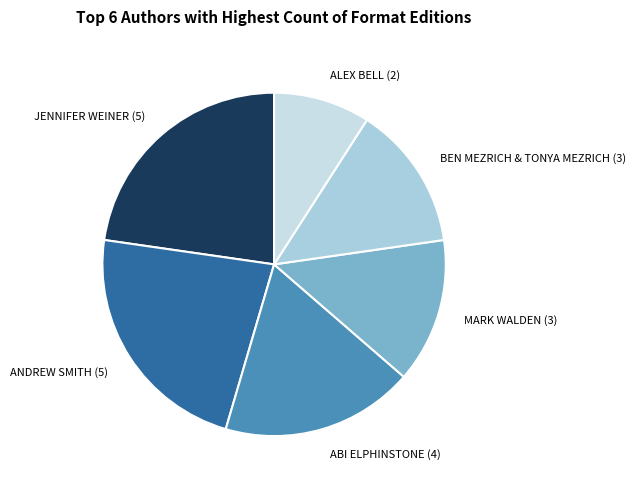

Which category has the smallest portion of the pie?

ALEX BELL (2)